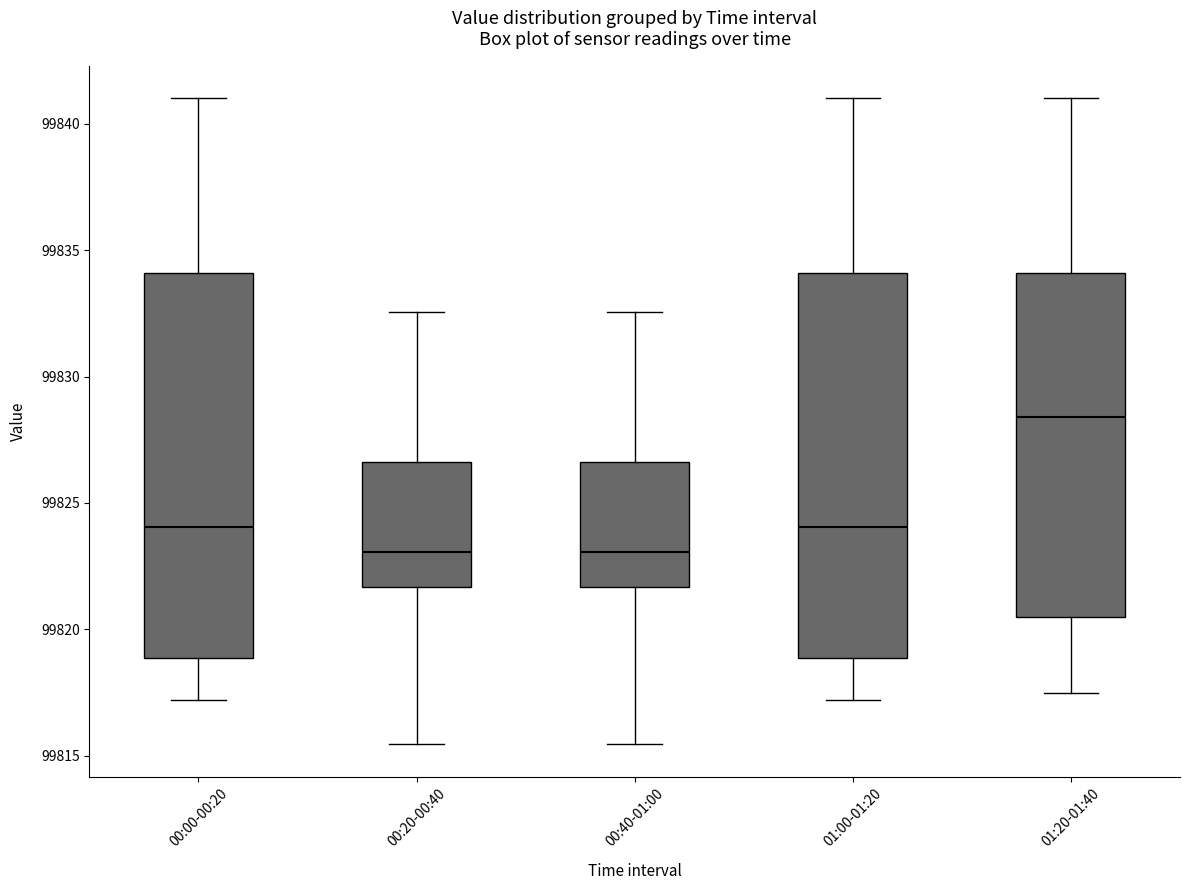

Reading left to right, read every box against the y-axis: the position of its median line, the range the box covers, and the ends of its whiskers. The values are not printed on the chart, so give them approximately, as read against the axis.

00:00-00:20: median 99824.0, box 99819.0 to 99834.0, whiskers 99817.0 to 99841.0
00:20-00:40: median 99823.0, box 99821.5 to 99826.5, whiskers 99815.5 to 99832.5
00:40-01:00: median 99823.0, box 99821.5 to 99826.5, whiskers 99815.5 to 99832.5
01:00-01:20: median 99824.0, box 99819.0 to 99834.0, whiskers 99817.0 to 99841.0
01:20-01:40: median 99828.5, box 99820.5 to 99834.0, whiskers 99817.5 to 99841.0